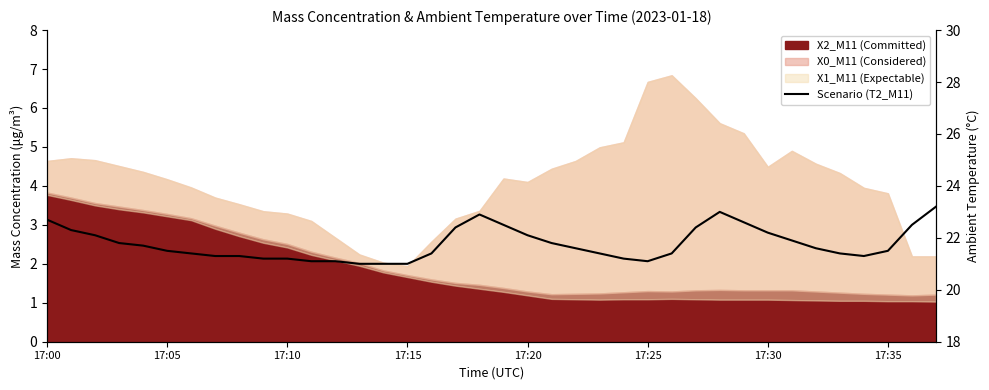

What is the difference between the second highest and second lowest values?

2.0